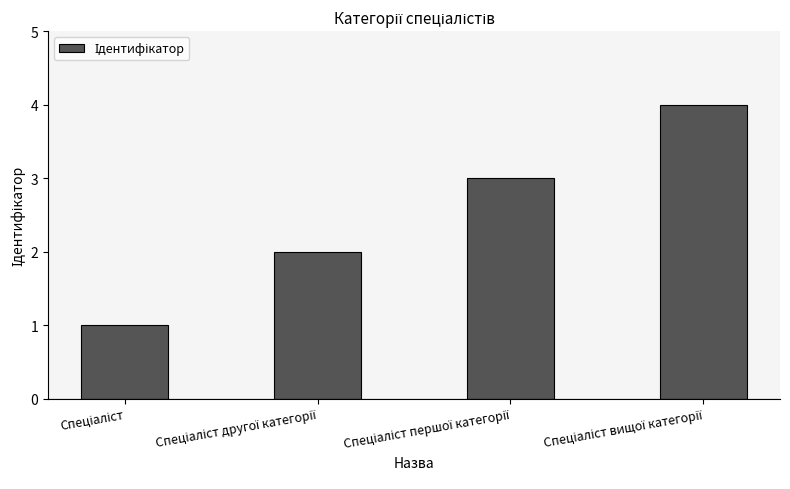

Reading left to right, list all the values displayed in this chart.

1	2	3	4